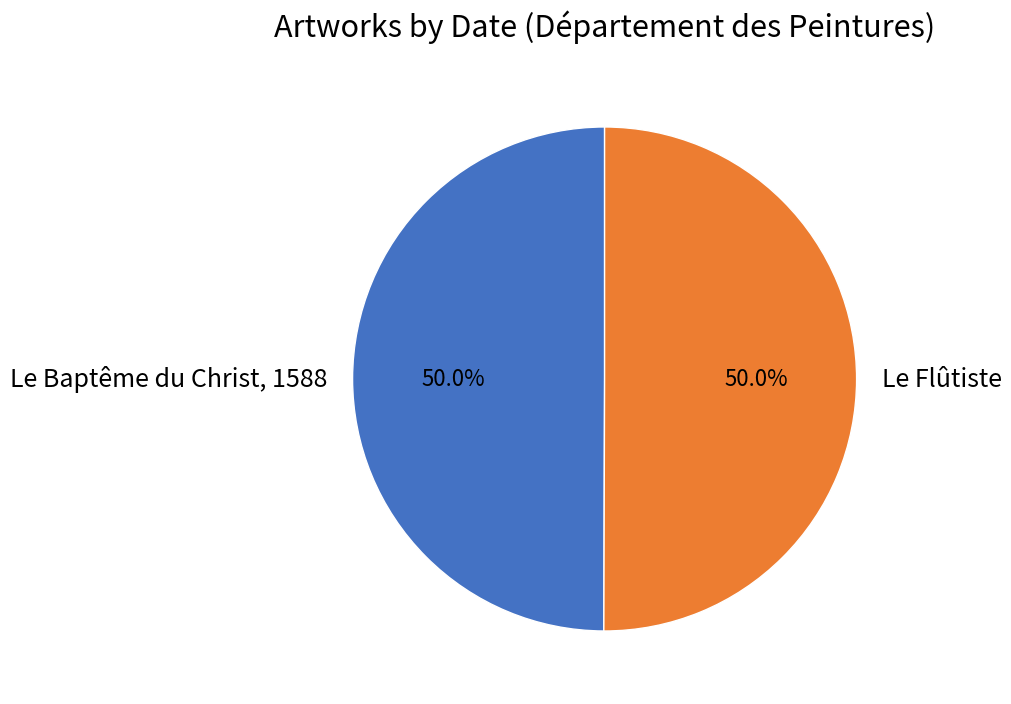

What percentage is NOT represented by Le Flûtiste?

50.0%